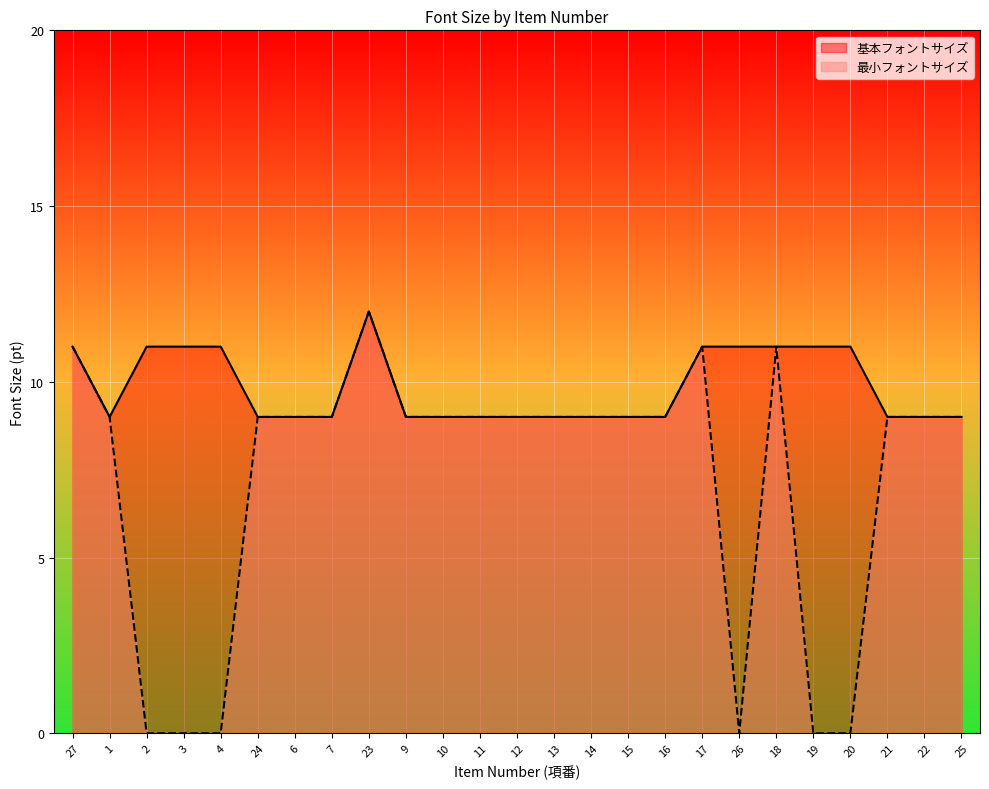

Reading right to left, transcribe all the data shown in this chart.

基本フォントサイズ: 9	9	9	11	11	11	11	11	9	9	9	9	9	9	9	9	12	9	9	9	11	11	11	9	11
最小フォントサイズ: 9	9	9	0	0	11	0	11	9	9	9	9	9	9	9	9	12	9	9	9	0	0	0	9	11